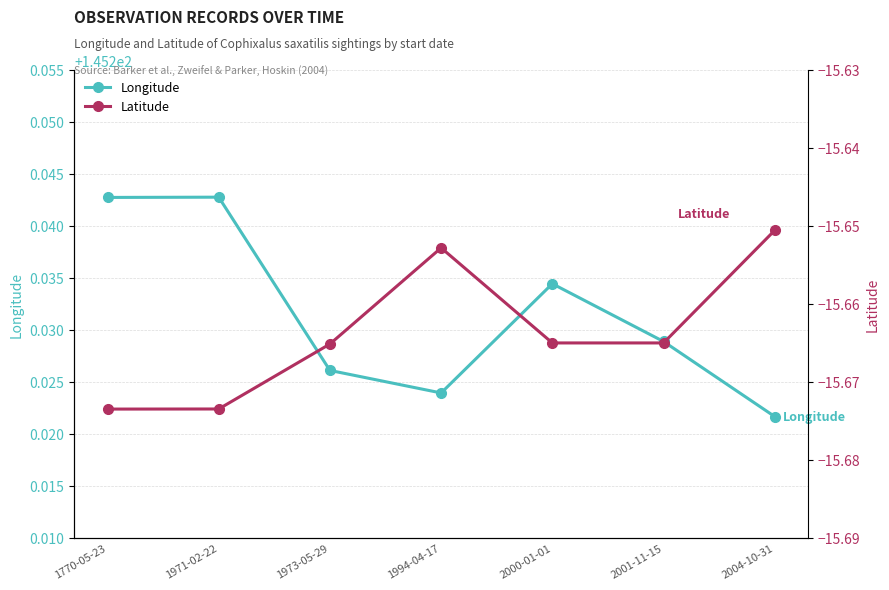

True or false: Latitude has more than 1 interior local peaks.

False